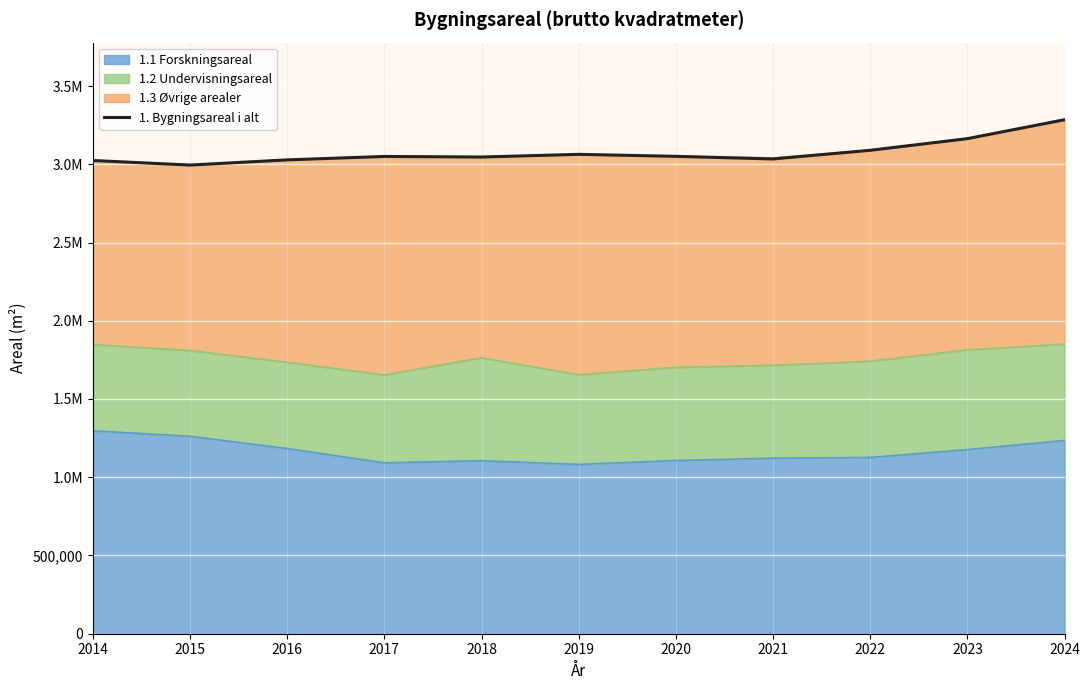

Reading left to right, transcribe all the data shown in this chart.

3024213	2994936	3028125	3049998	3046305	3063393	3050707	3033939	3089239	3163809	3284682